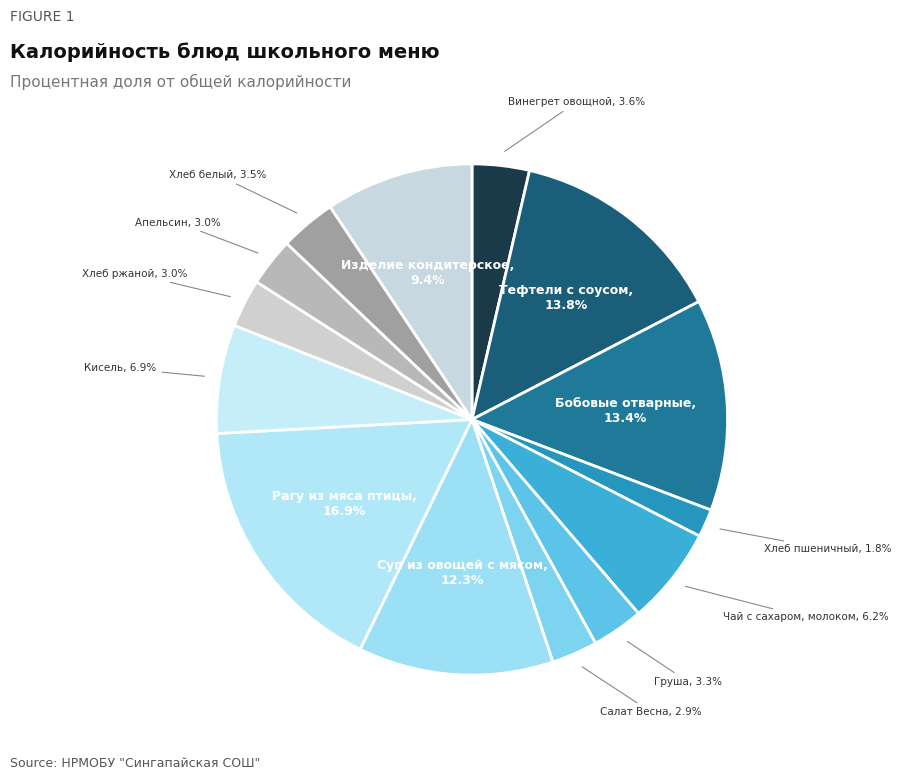

How many segments does this pie chart have?

14